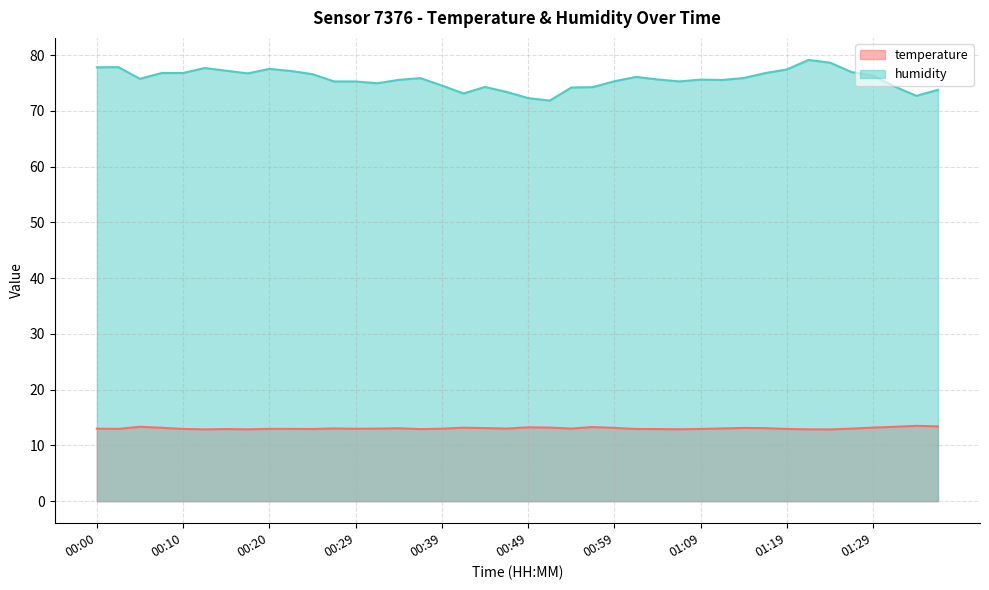

Which has a higher value, 01:24 or 00:25?

00:25